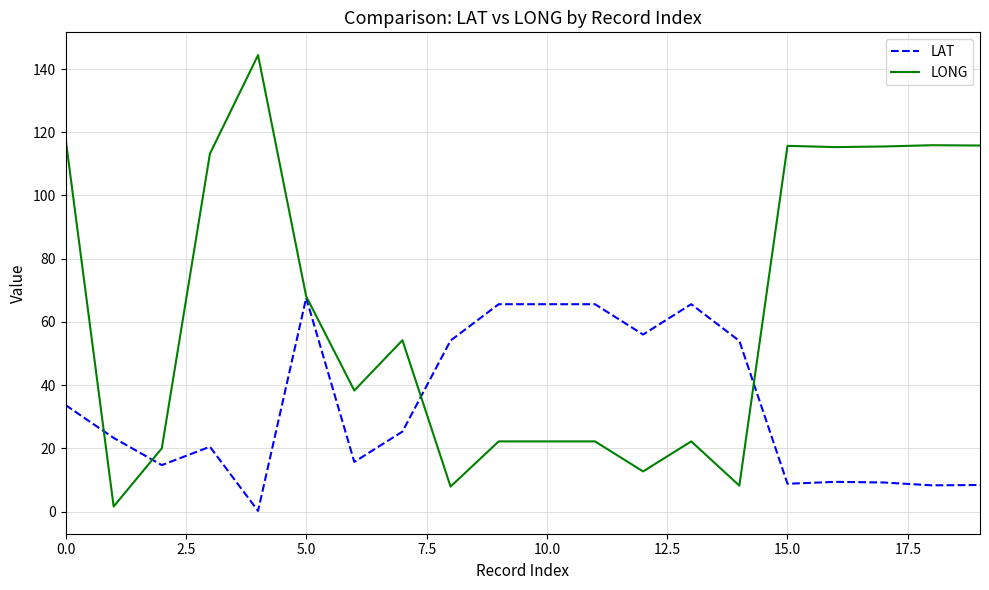

Rank the series by their average value, from lowest to highest.

LAT, LONG